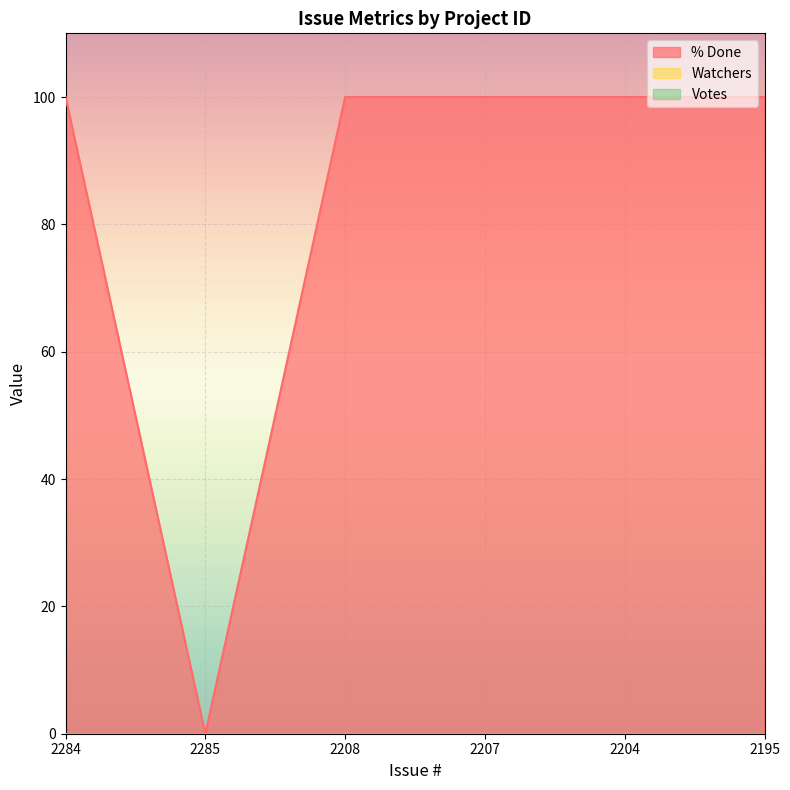

Between 2208 and 2207, which series saw the biggest shift?

% Done